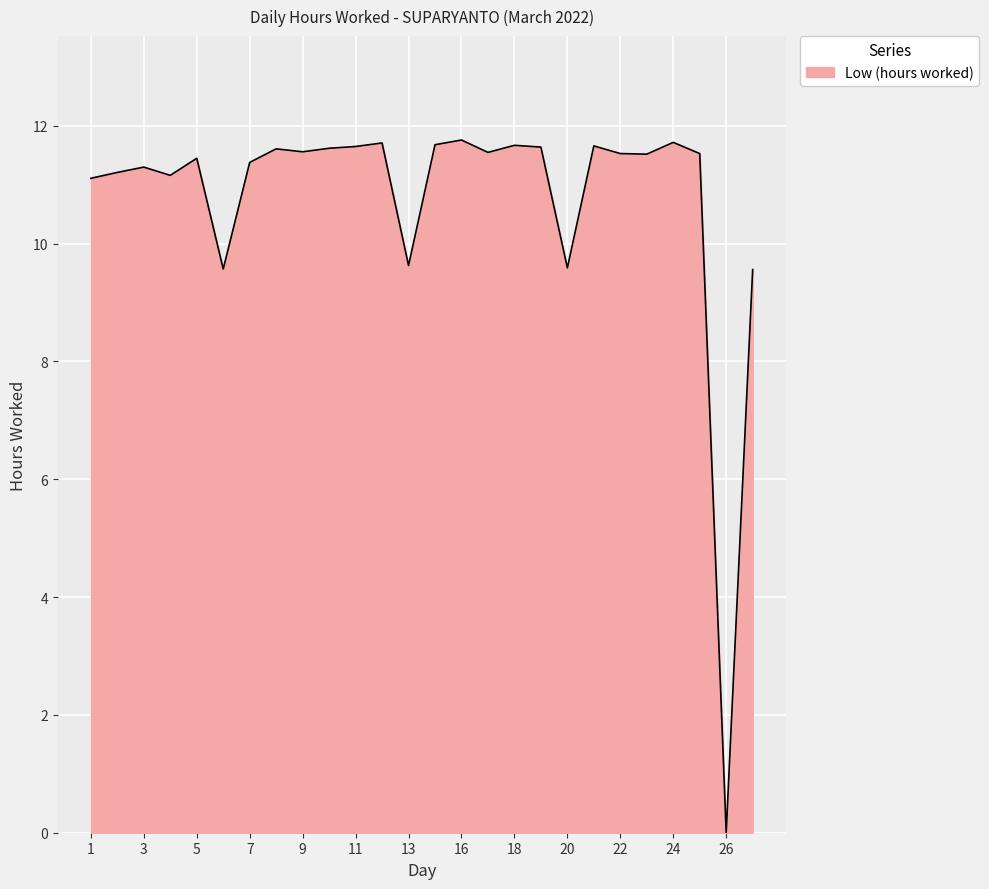

What is the maximum value shown in the chart?

11.8